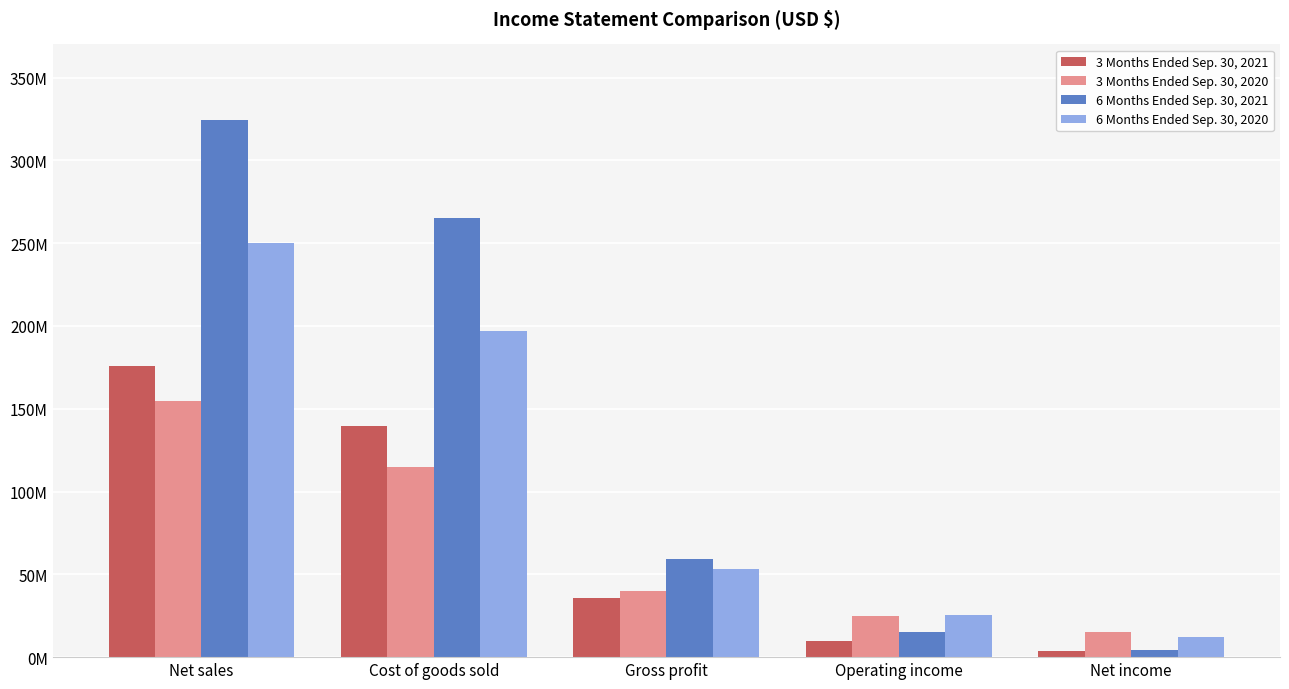

What are all the series names shown in the legend?

3 Months Ended Sep. 30, 2021, 3 Months Ended Sep. 30, 2020, 6 Months Ended Sep. 30, 2021, 6 Months Ended Sep. 30, 2020